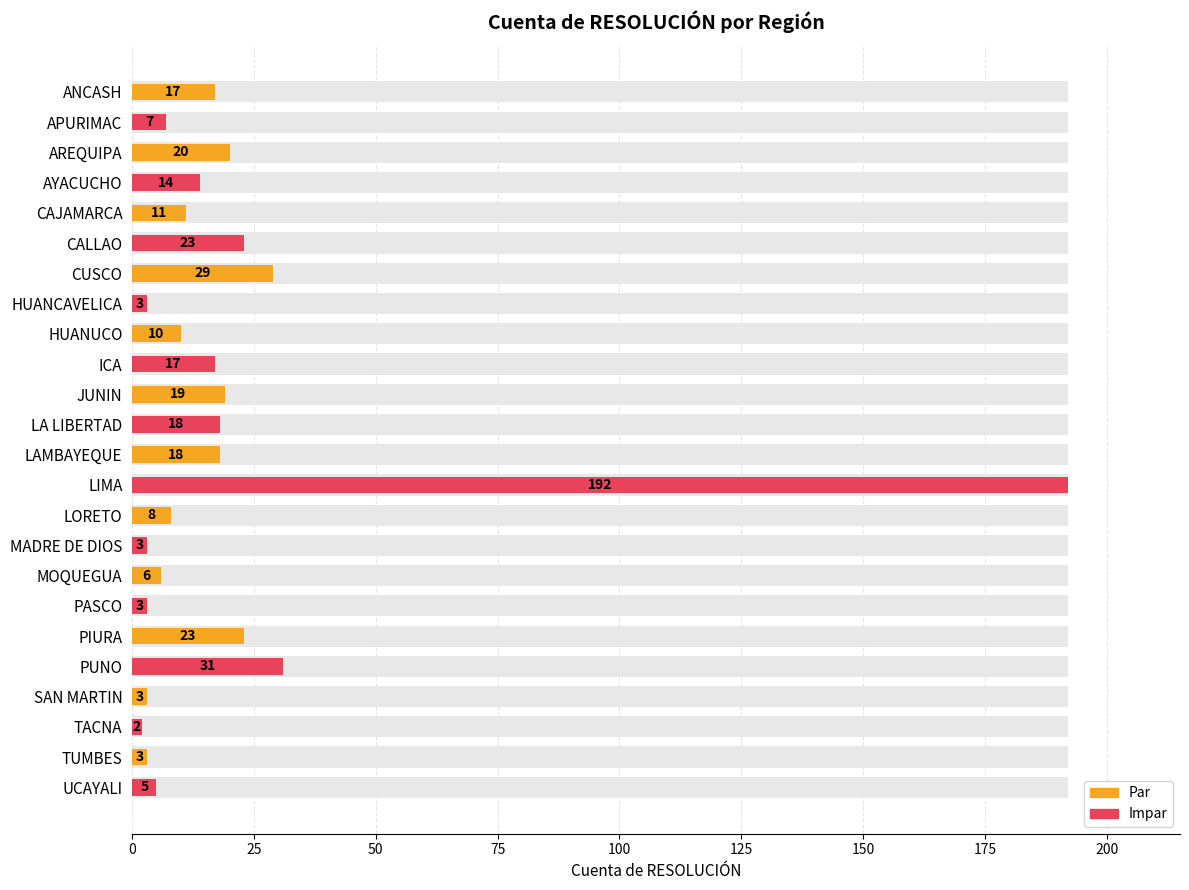

What is the maximum value shown in the chart?

192